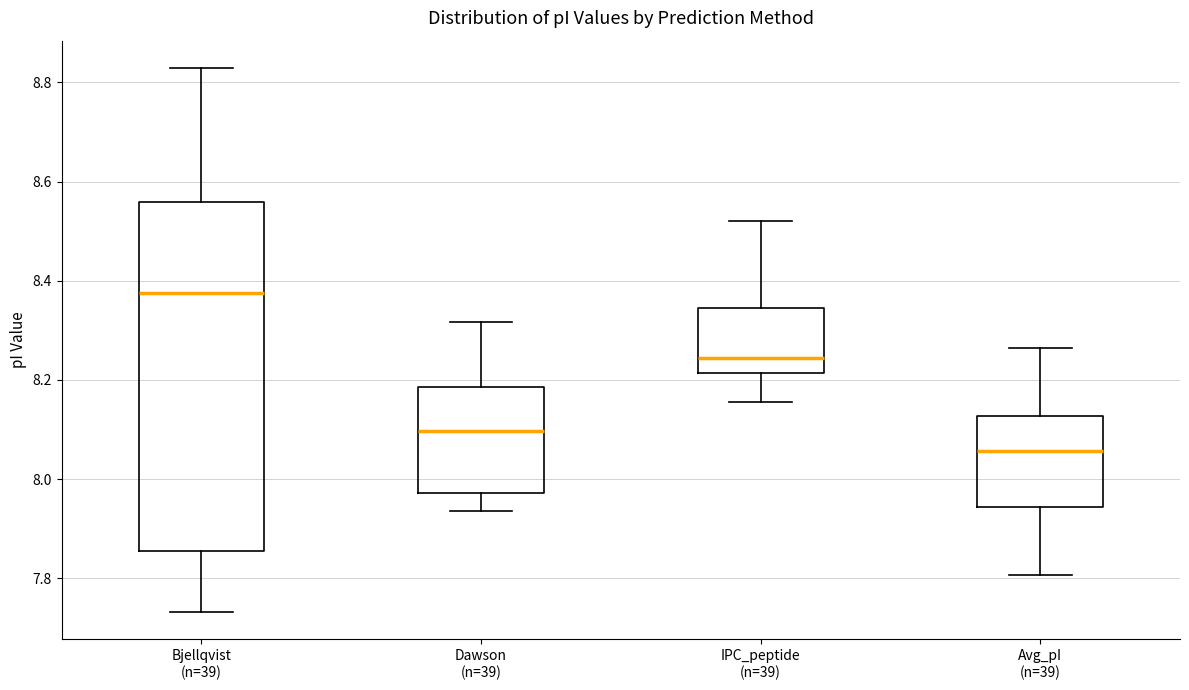

Comparing the boxes themselves (not the whiskers), which one is the tallest?

Bjellqvist (n=39)